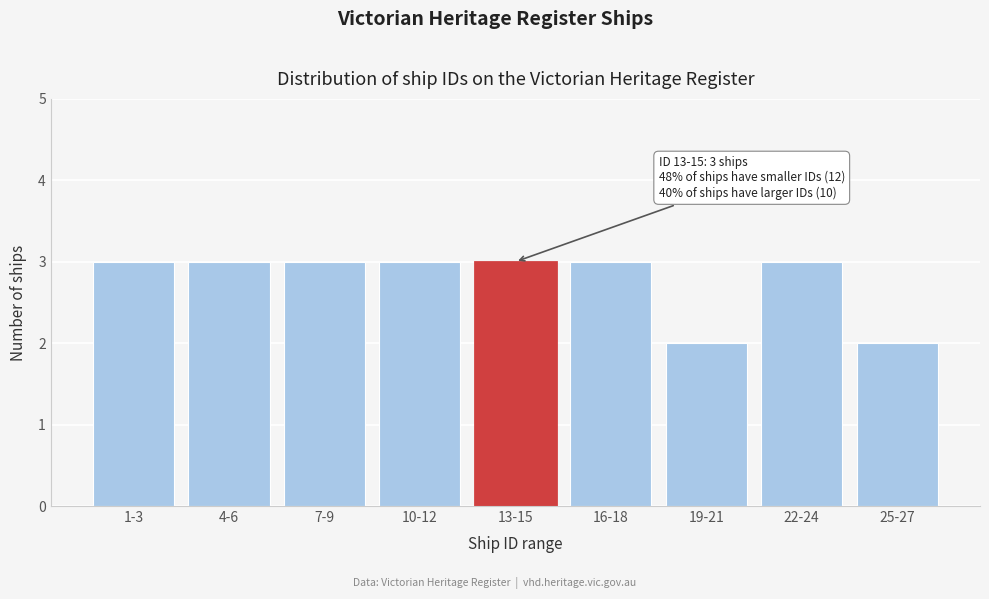

Reading left to right, list all the values displayed in this chart.

3	3	3	3	3	3	2	3	2